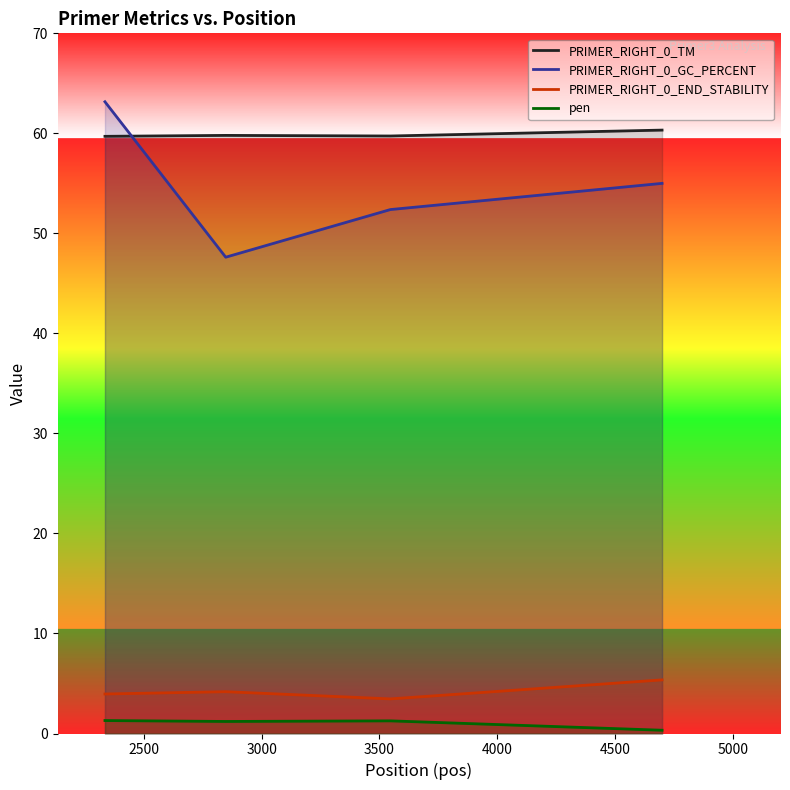

Which series has the largest range (max minus min)?

PRIMER_RIGHT_0_GC_PERCENT